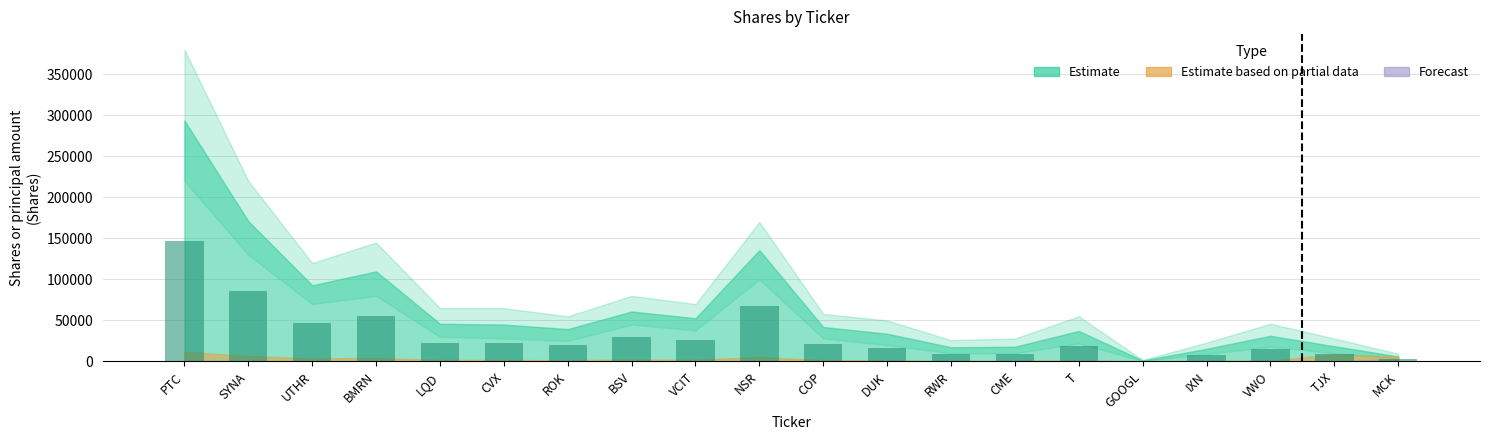

What is the greatest value displayed?

146889.0